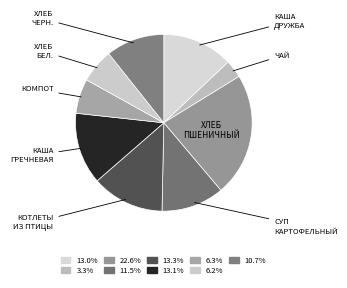

How many slices are in this pie chart?

9